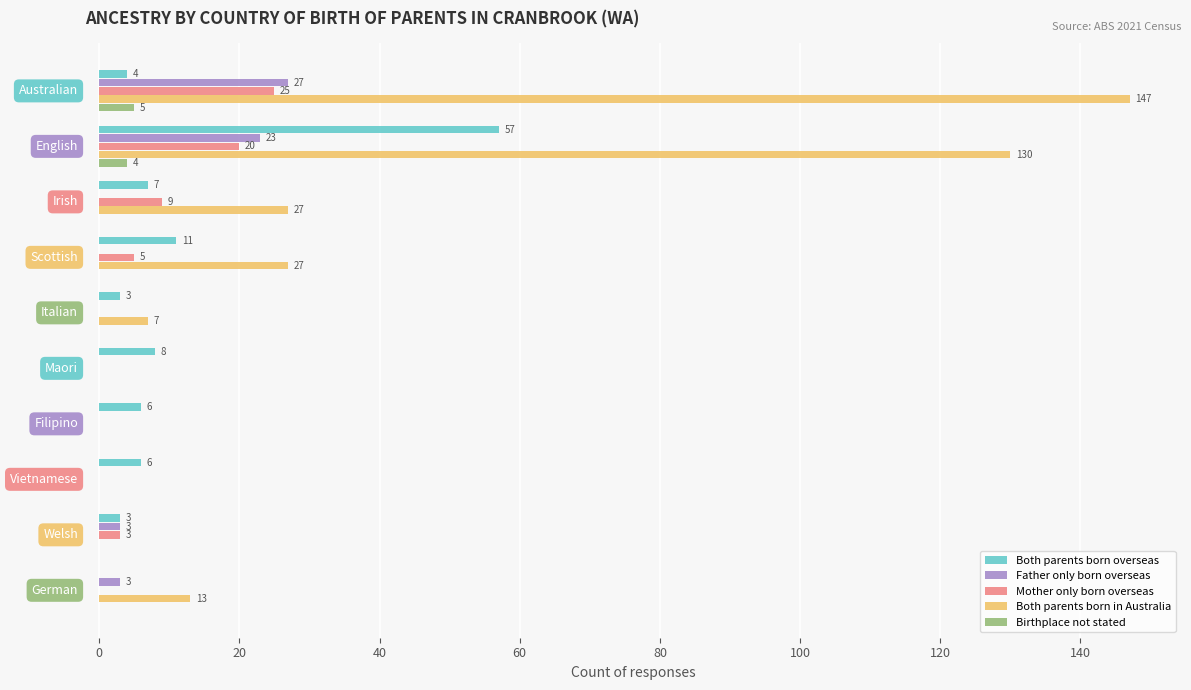

What is the highest value of the Birthplace not stated series?

5